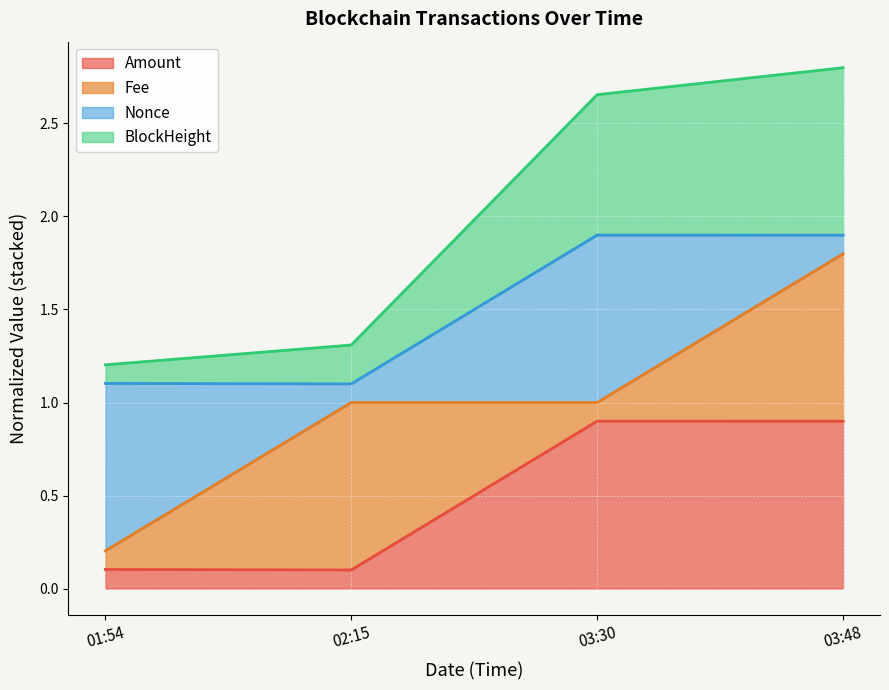

True or false: Amount has a value of 0.1 at 01:54.

True